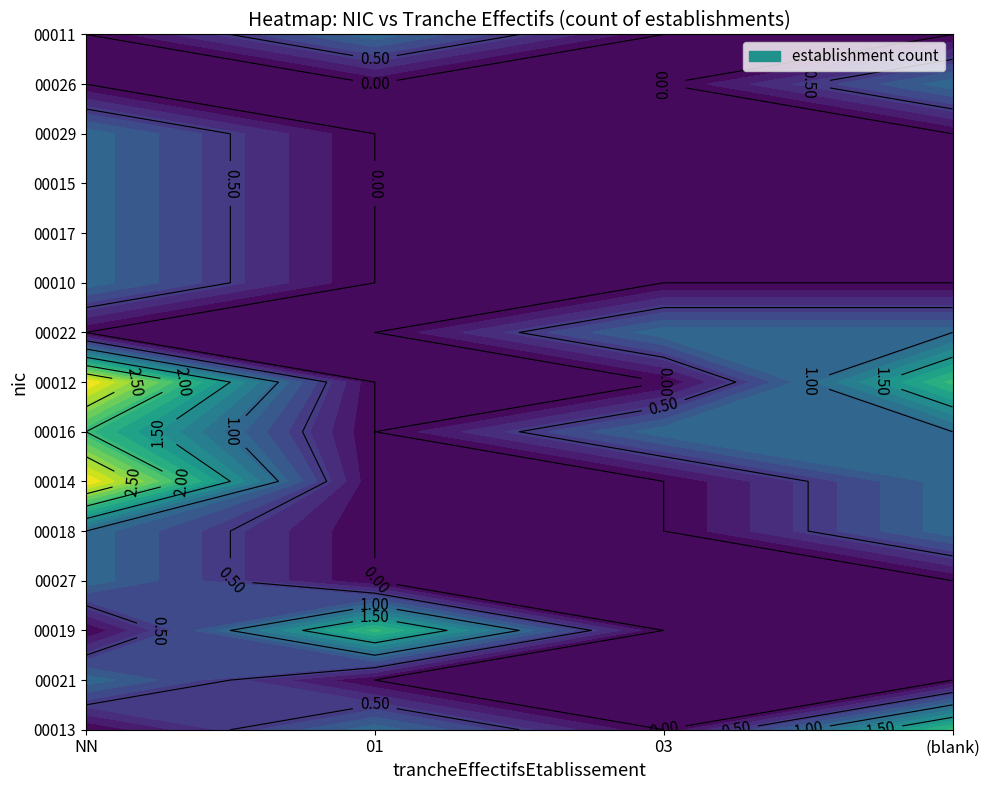

Which series has the largest total across all categories?

00012